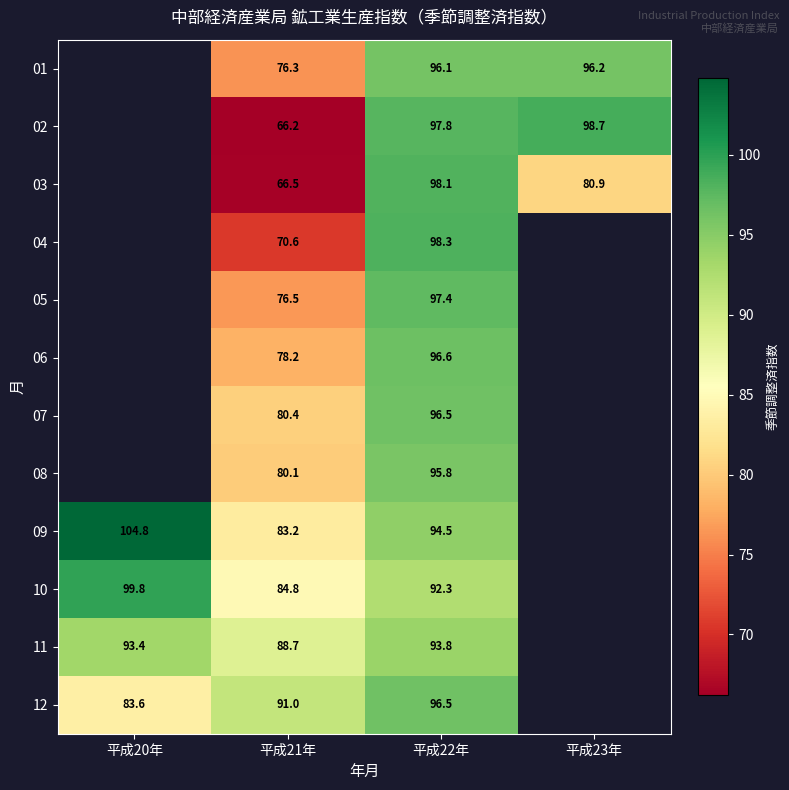

The value of 05 at 平成22年 is 149.5. True or false?

False